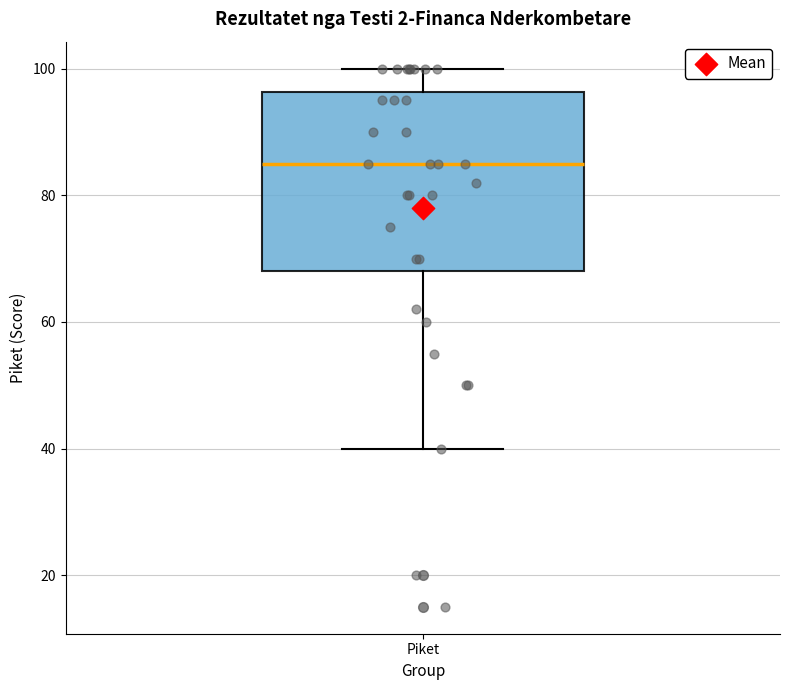

Transcribe this box plot: give where the median line is, the range the box spans, and where the two whiskers end, as read against the y-axis. The values are not printed on the chart, so give them approximately, as read against the axis.

median 86, box 68 to 96, whiskers 40 to 100